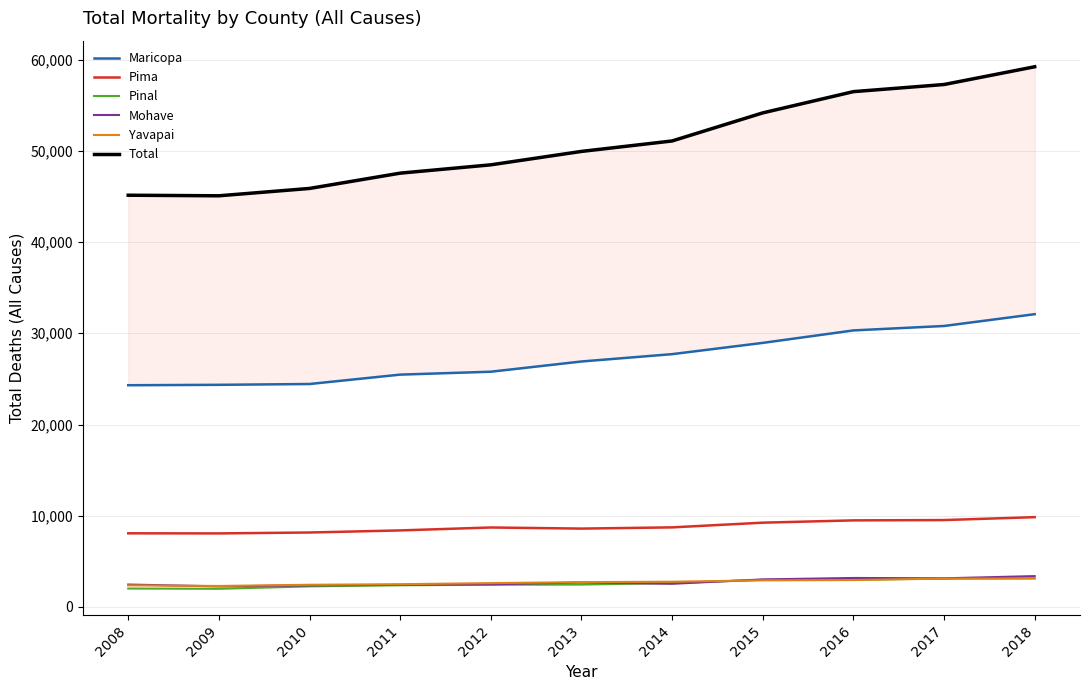

Reading right to left, list all the values displayed in this chart.

Maricopa: 32091	30798	30311	28945	27711	26906	25785	25467	24438	24349	24304
Pima: 9846	9527	9492	9241	8725	8592	8713	8392	8163	8065	8075
Pinal: 3147	3110	2991	2968	2629	2457	2440	2380	2258	1994	2023
Mohave: 3387	3144	3181	3024	2540	2686	2482	2424	2368	2260	2461
Yavapai: 3121	3114	2955	2918	2772	2724	2616	2496	2436	2303	2373
Total: 59206	57261	56480	54152	51074	49929	48459	47547	45871	45065	45128